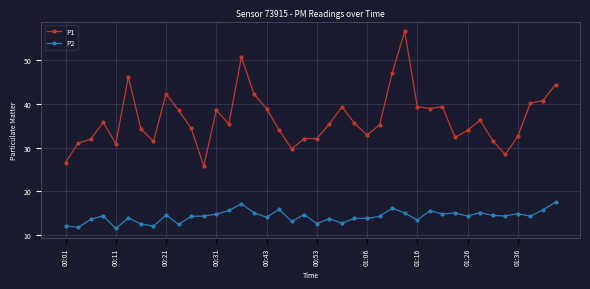

List the series in order of their overall mean, highest first.

P1, P2